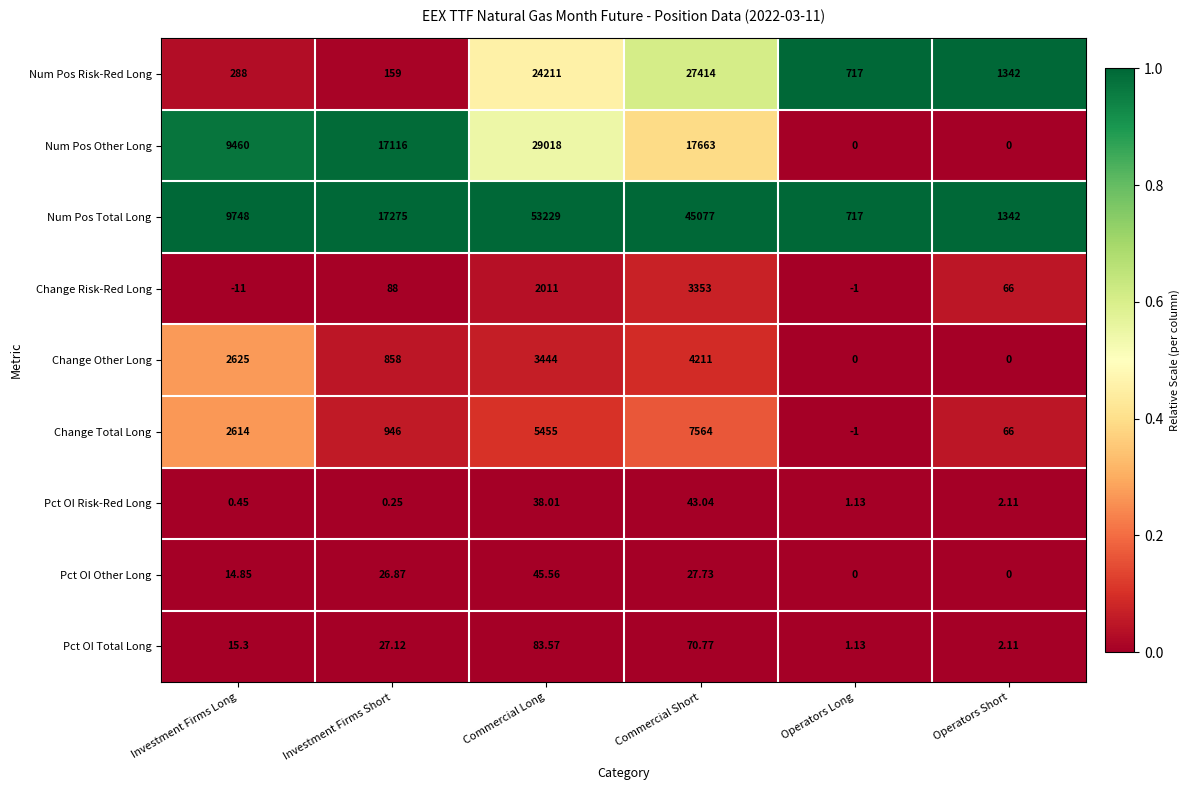

Which series has the widest spread of values?

Num Pos Total Long